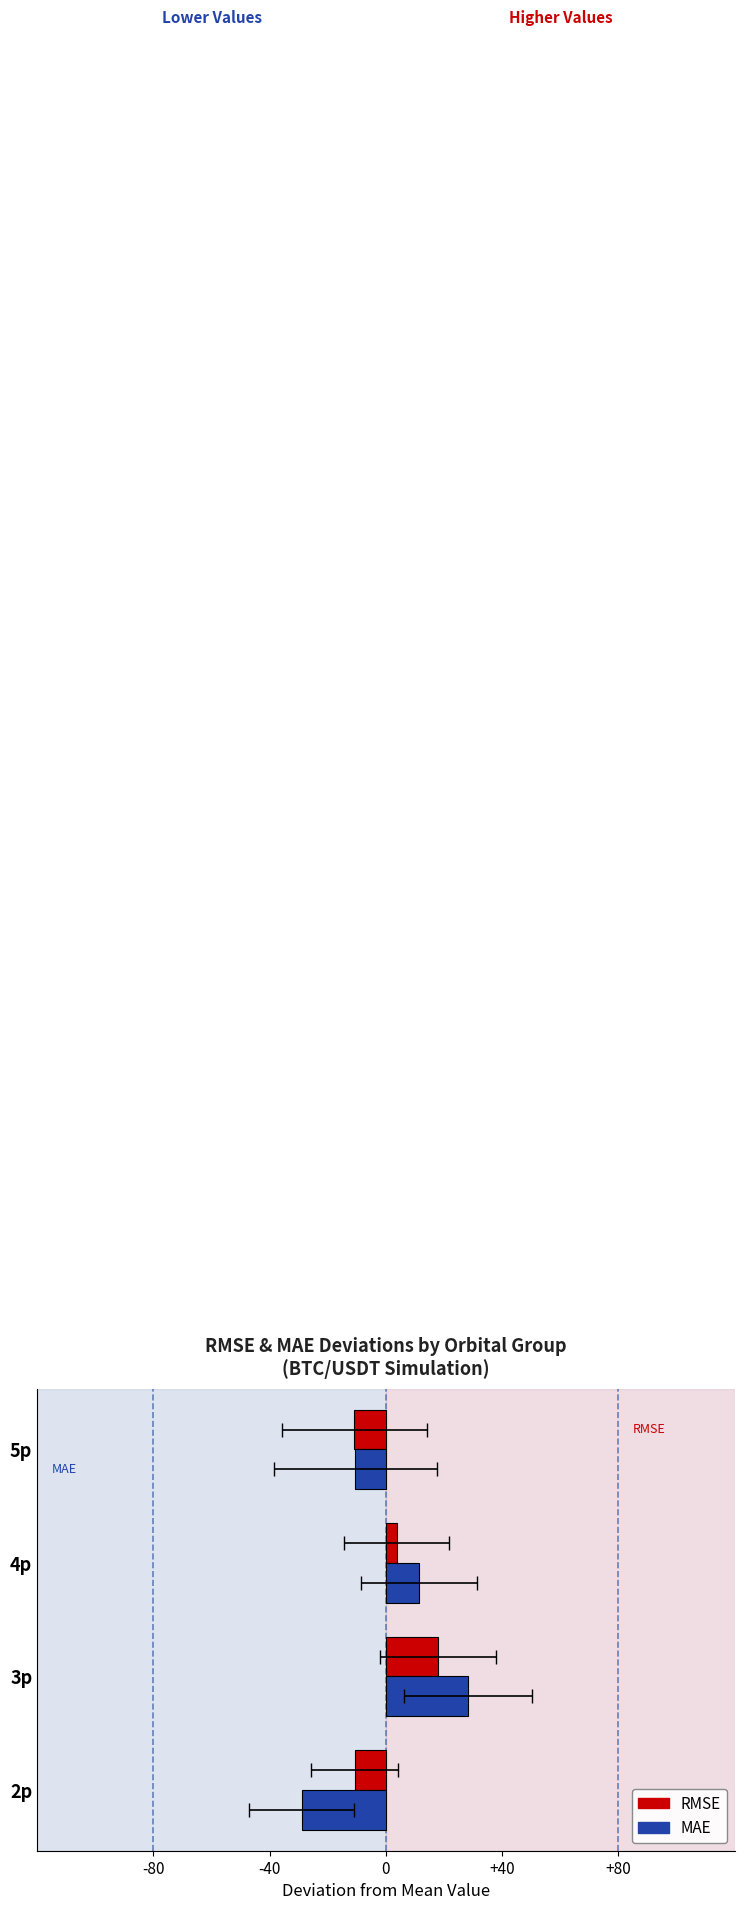

Rank the series by their average value, from highest to lowest.

RMSE, MAE